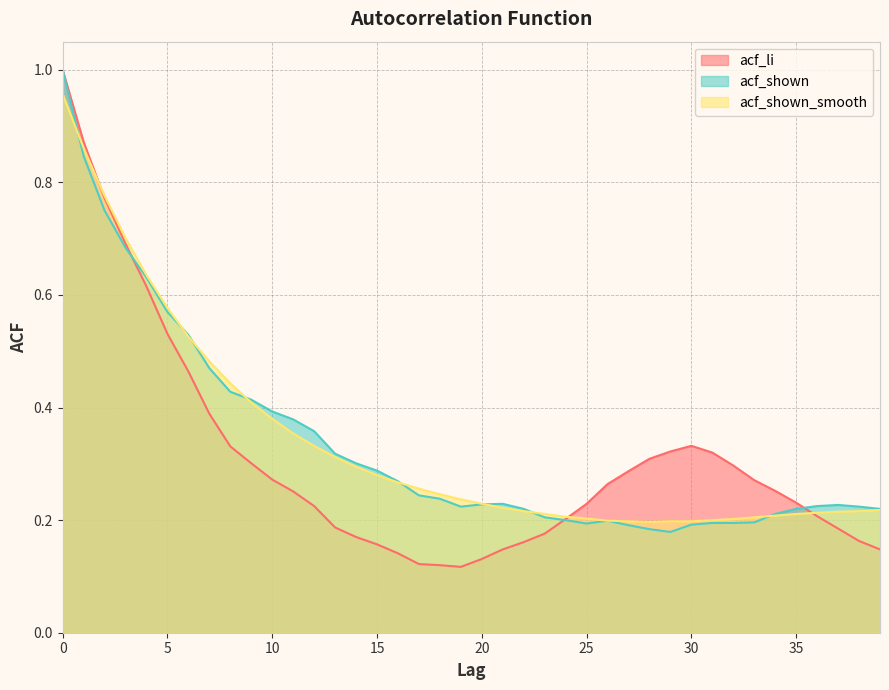

What is the maximum value shown in the chart?

1.0